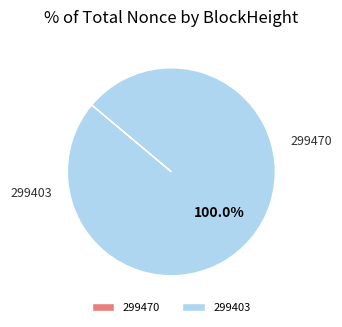

Combined, do 299403 and 299470 account for over 50%?

Yes